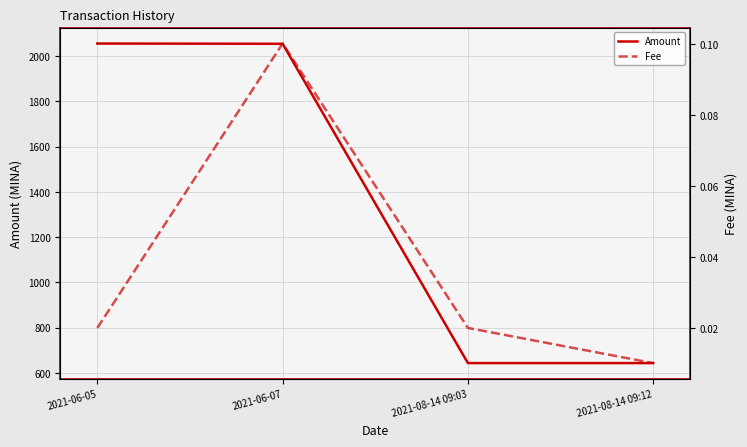

Which series has the largest total across all categories?

Amount